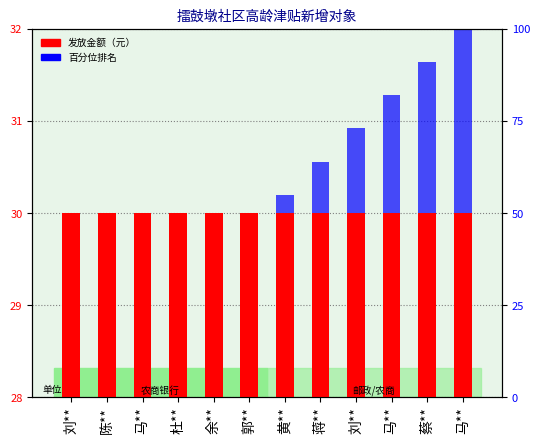

Is the value of 发放金额（元） at 马** greater than the value of 百分位排名 at 杜**?

Yes